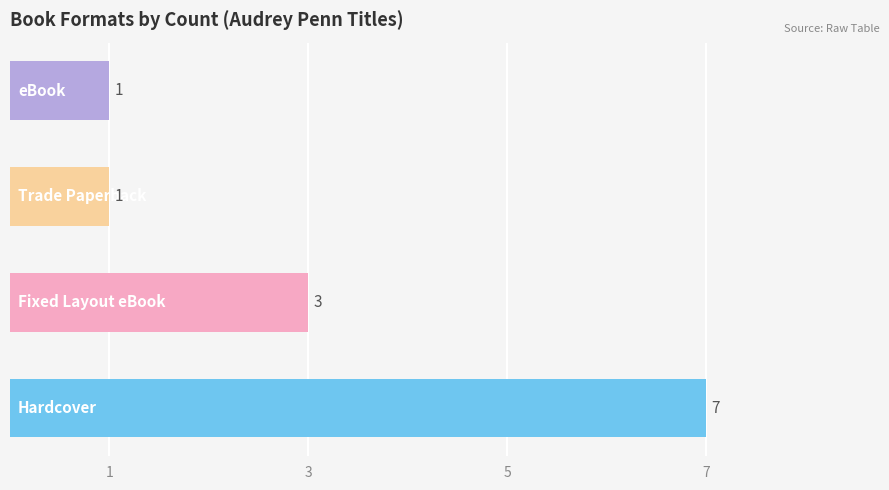

Count the values in the range 1 to 7.

4